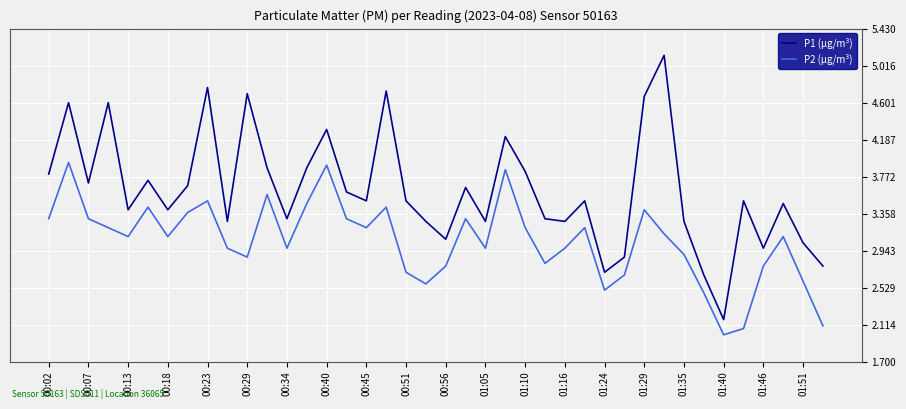

True or false: P2 (µg/m³) and P1 (µg/m³) intersect in this chart.

False